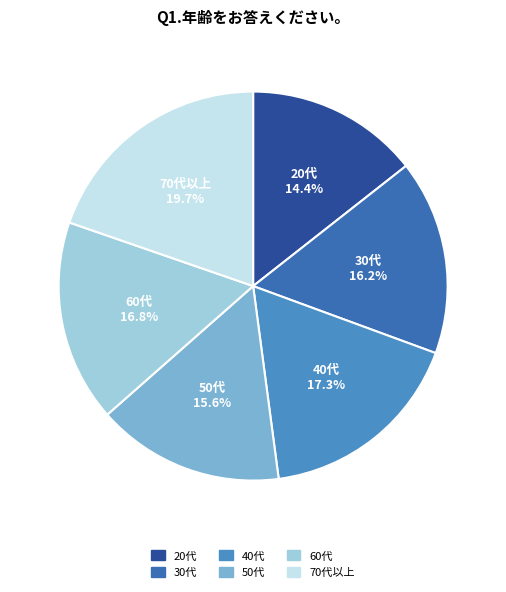

What is the smallest slice in the pie chart?

20代